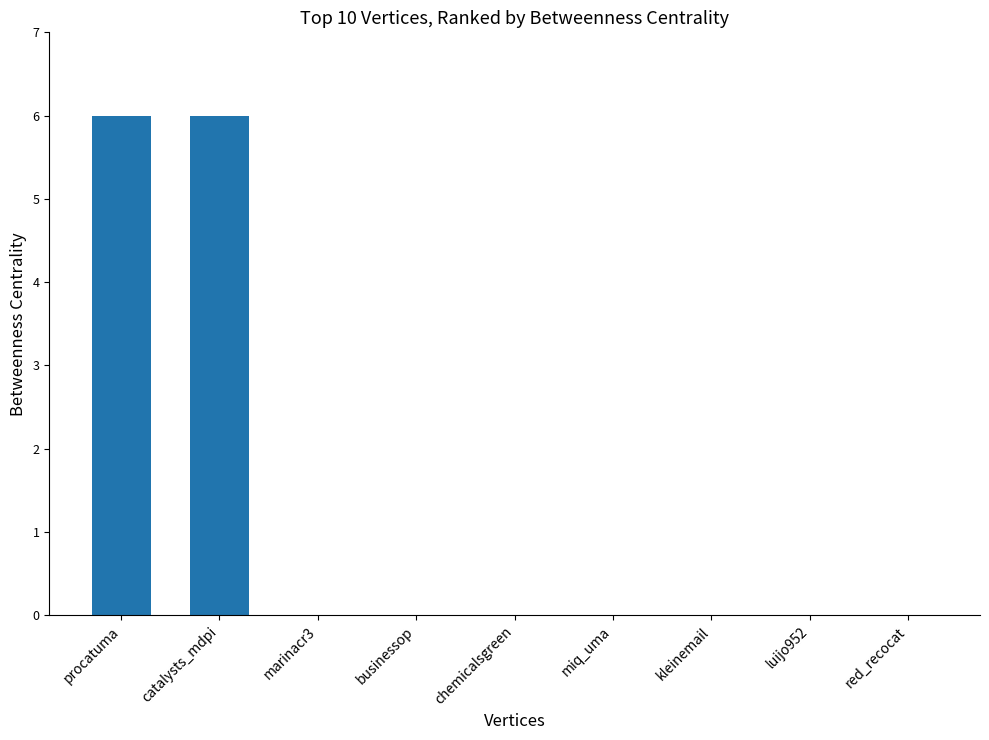

Are the bars horizontal?

No